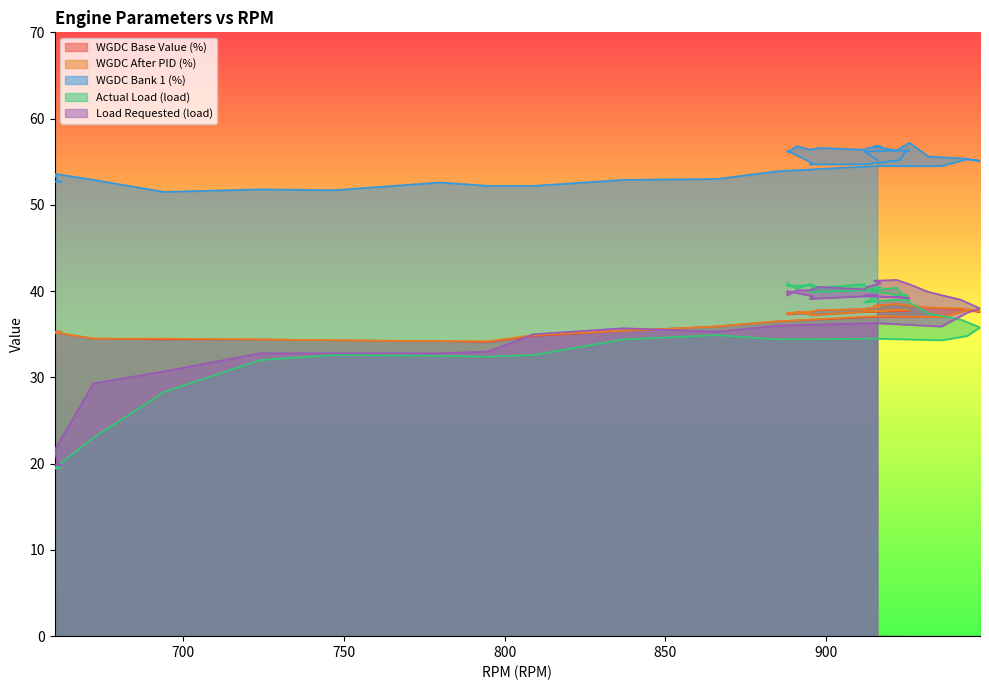

Is it true that WGDC Bank 1 (%) equals 52.9 at 837?

True